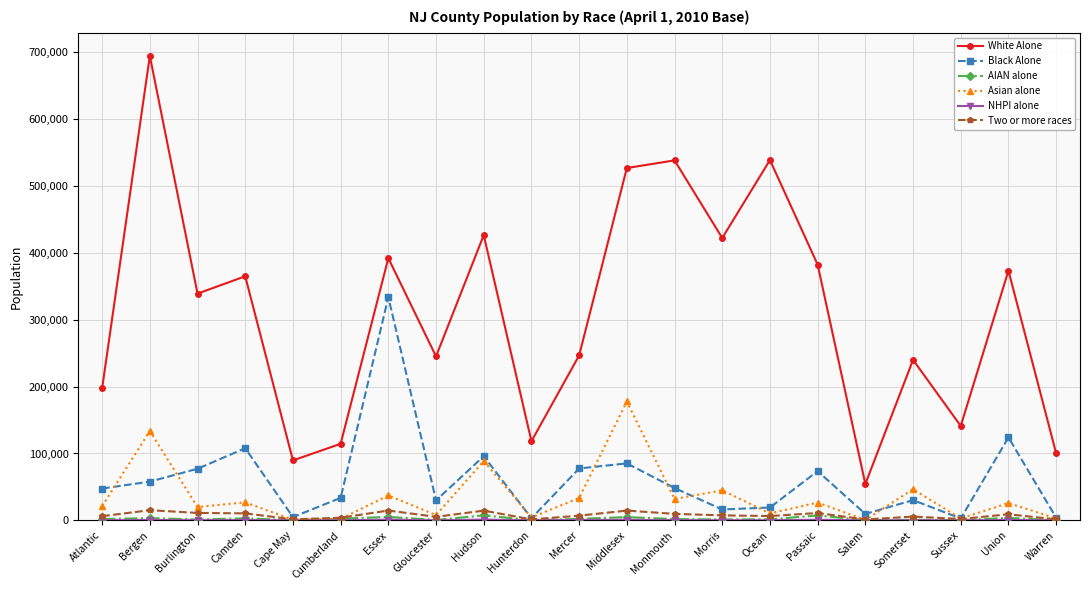

What position from the right is Sussex?

3